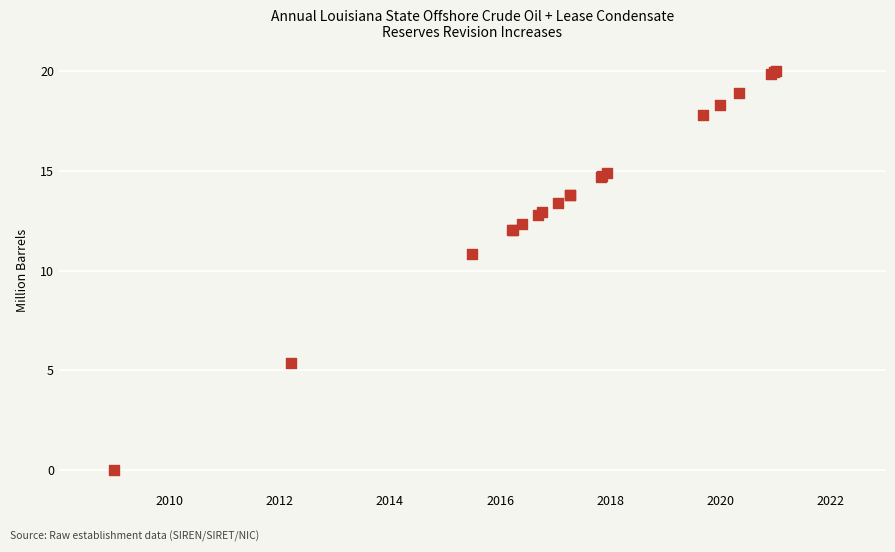

What Y value in the scatter plot is closest to 10?

10.8